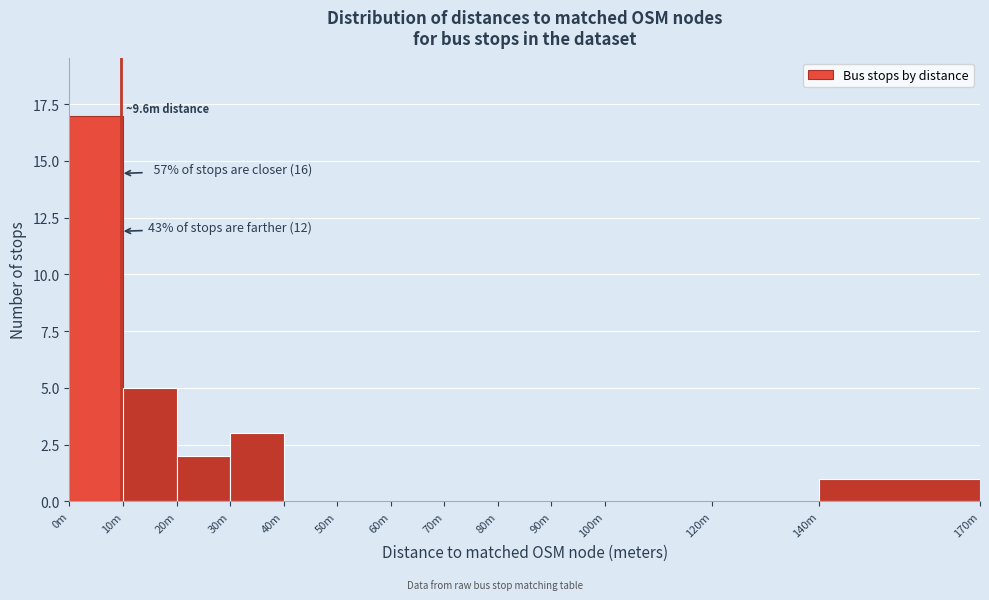

Reading left to right, extract all data points from this chart.

0m=17	10m=5	20m=2	30m=3	40m=0	50m=0	60m=0	70m=0	80m=0	90m=0	100m=0	120m=0	140m=1